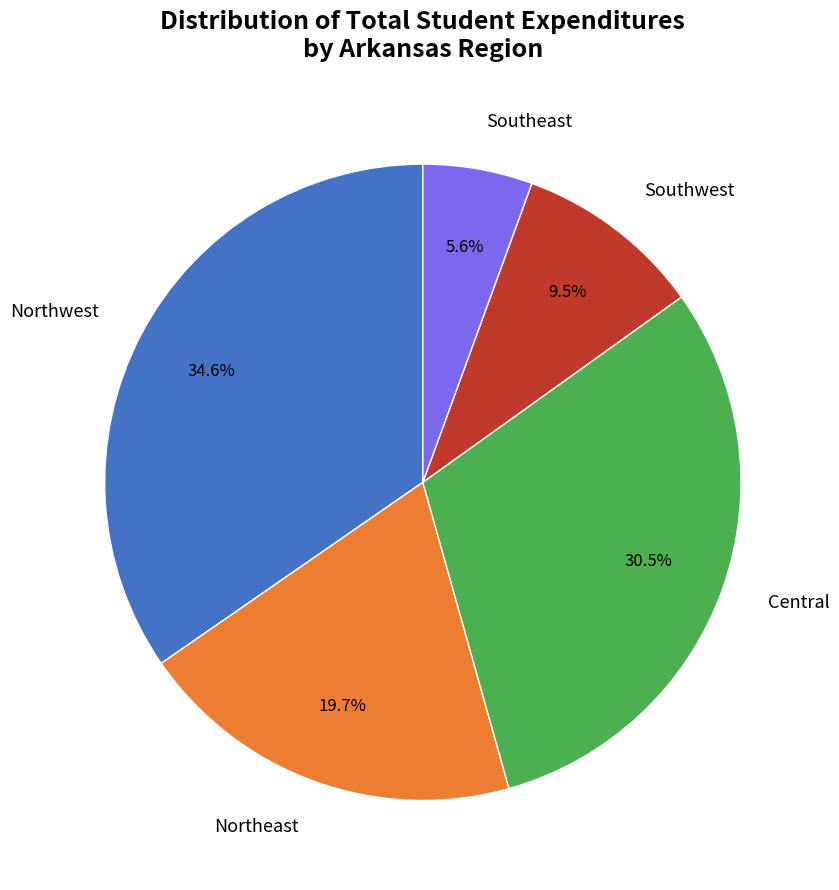

How many segments does this pie chart have?

5